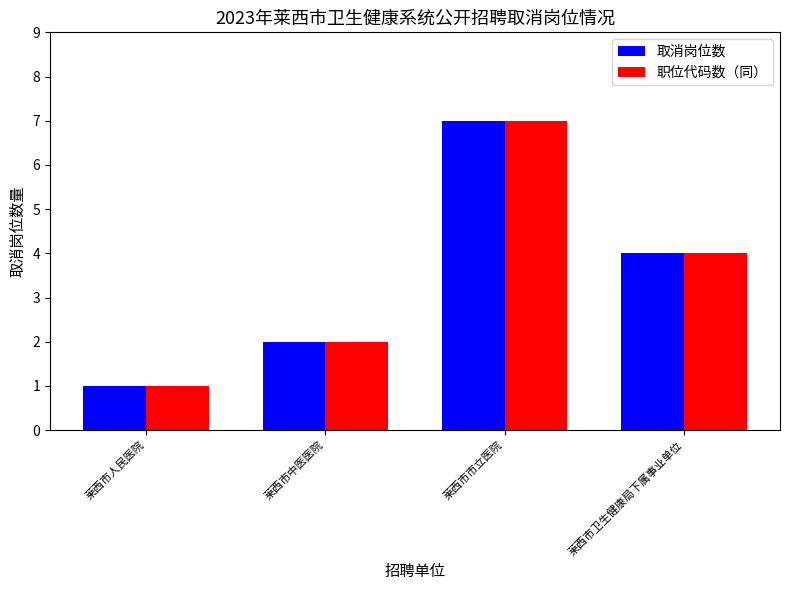

The value of 职位代码数（同） at 莱西市卫生健康局下属事业单位 is 1. True or false?

False